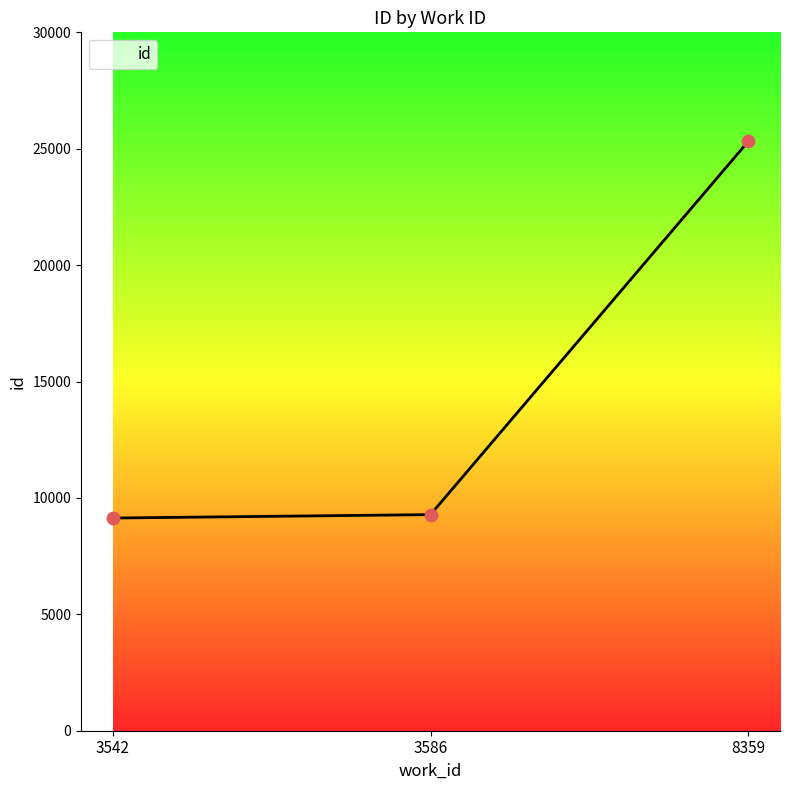

Approximately how many times larger is the value at 3586 compared to 3542?

1.0